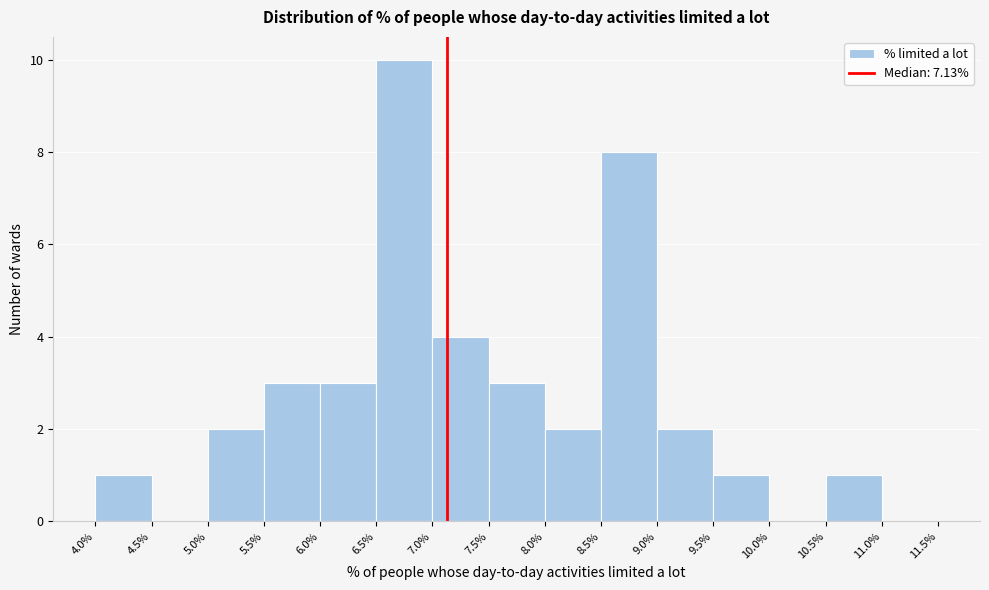

How tall is the bar that spans 8.5% to 9.0% on the x-axis? The values are not printed on the chart, so give them approximately, as read against the axis.

8